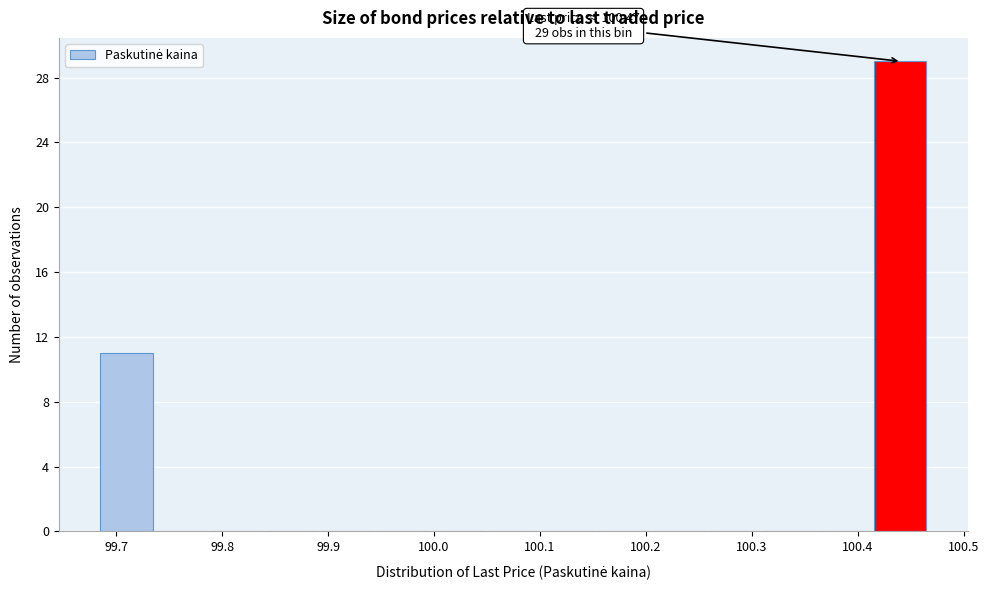

Over which range of the x-axis is the bar tallest?

100.42 to 100.47